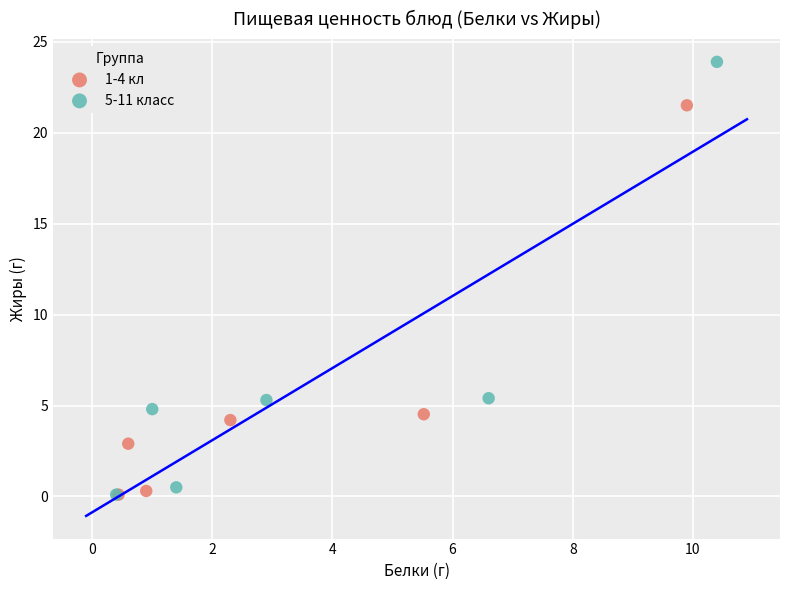

Which series has the largest Y range (max minus min)?

5-11 класс